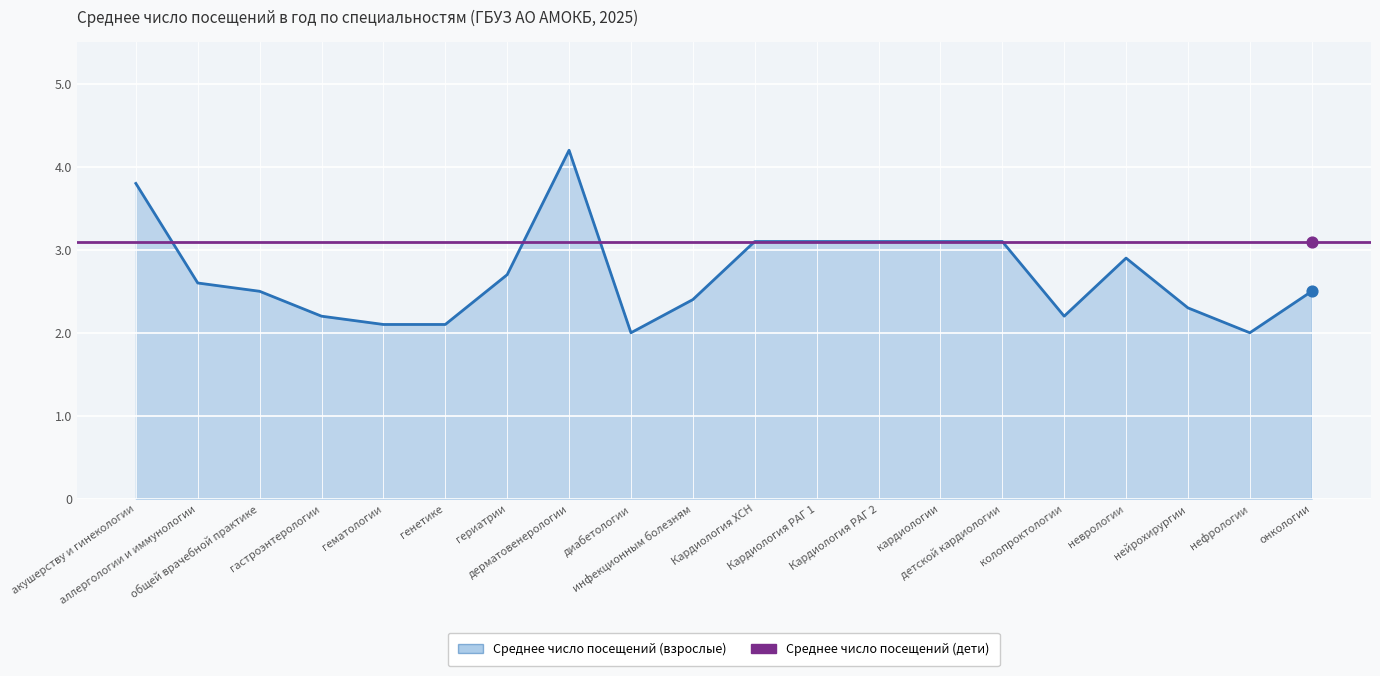

What is the change in value from гематологии to диабетологии?

-0.1